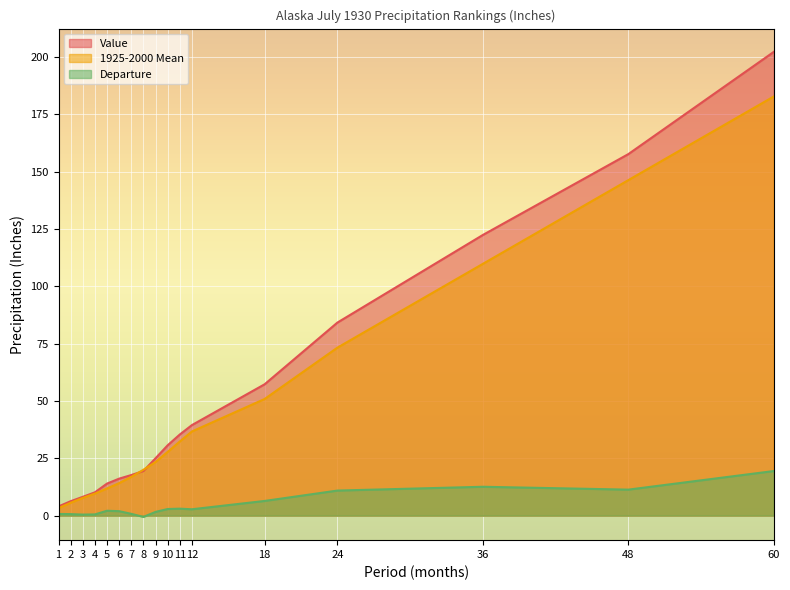

Reading left to right, what are all the values shown in this chart?

Value: 1=4.0	2=6.3	3=8.2	4=10.2	5=14.0	6=16.1	7=17.7	8=19.4	9=25.0	10=30.7	11=35.4	12=39.5	18=57.3	24=84.2	36=122.4	48=157.6	60=202.2
1925-2000 Mean: 1=3.3	2=5.6	3=7.7	4=9.6	5=11.8	6=14.2	7=16.9	8=20.0	9=23.4	10=27.8	11=32.3	12=36.7	18=50.9	24=73.2	36=109.8	48=146.3	60=182.7
Departure: 1=0.7	2=0.7	3=0.5	4=0.5	5=2.1	6=1.9	7=0.8	8=-0.6	9=1.6	10=2.9	11=3.0	12=2.8	18=6.4	24=10.9	36=12.6	48=11.3	60=19.4